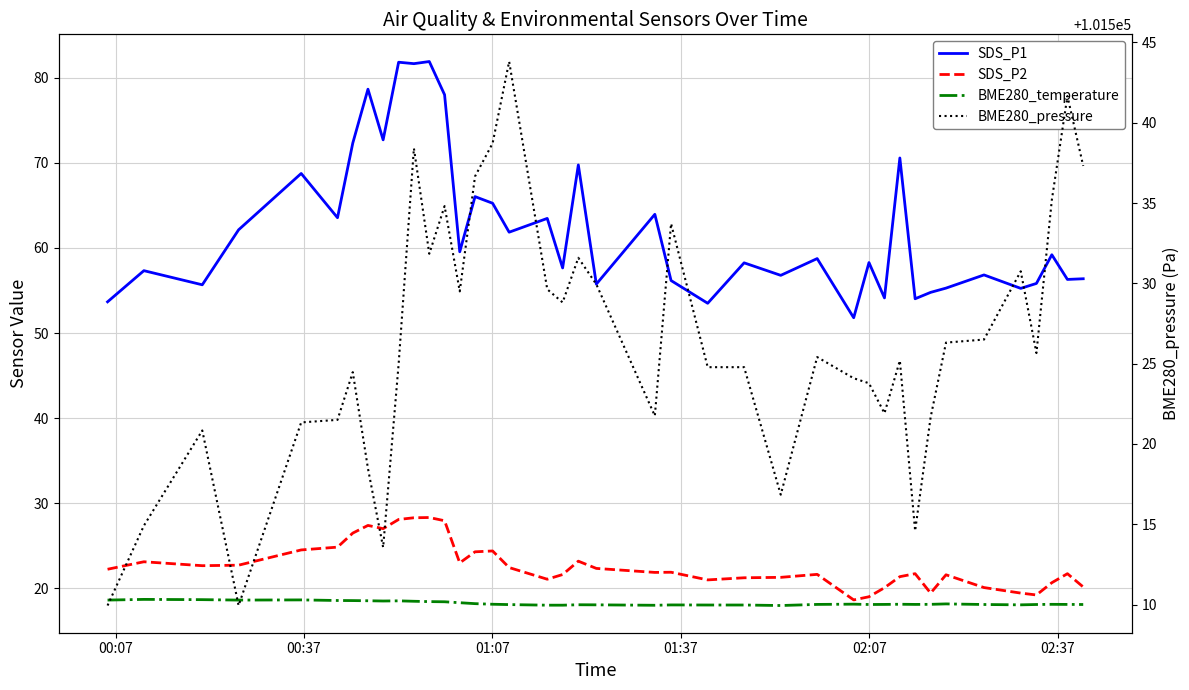

How many distinct data groups are displayed?

4